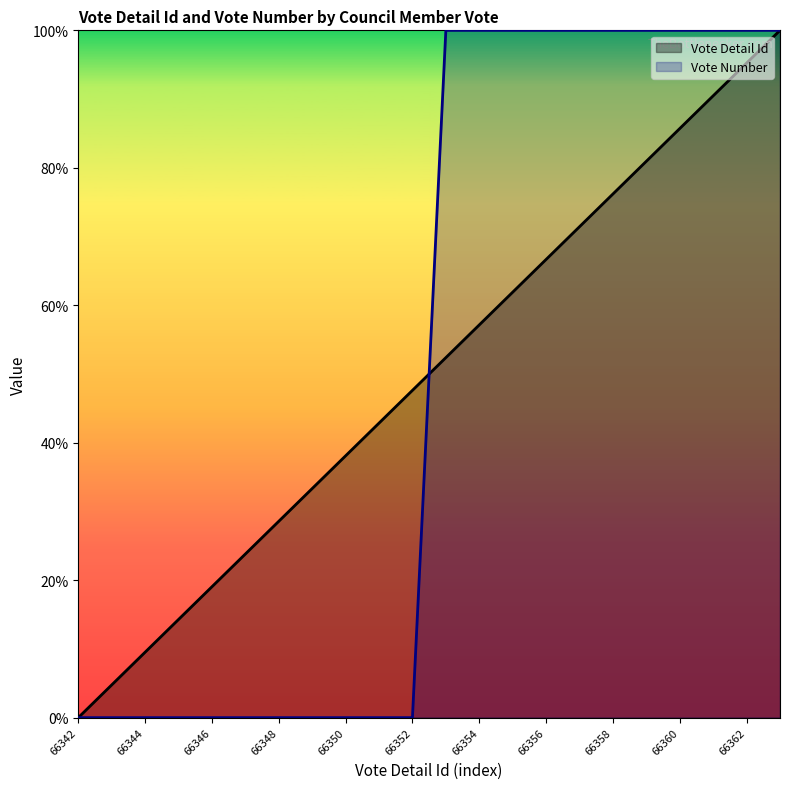

What is the difference between the Vote Number values at 66348 and 66363?

100.0